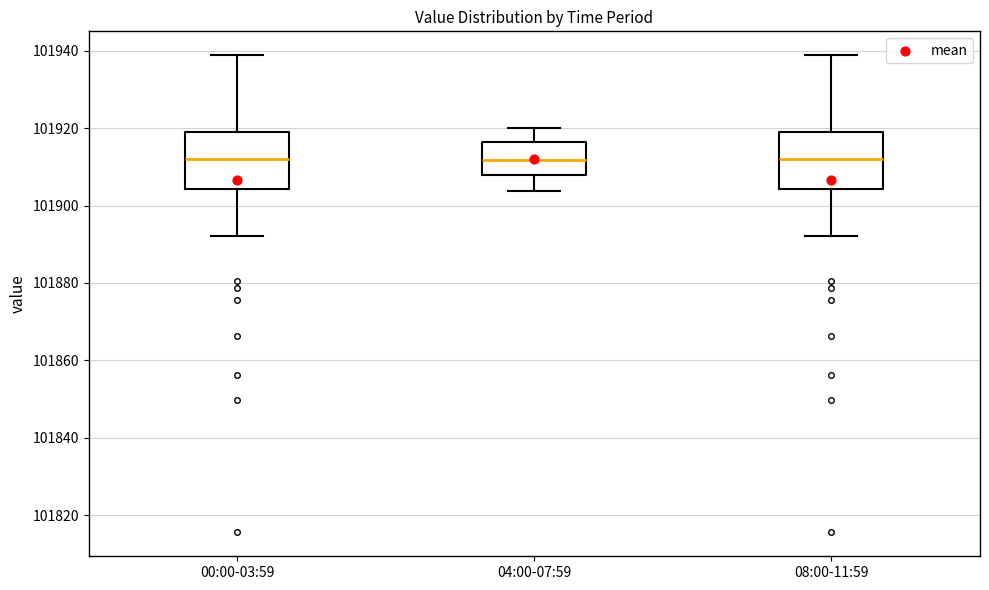

Reading left to right, read every box against the y-axis: the position of its median line, the range the box covers, and the ends of its whiskers. The values are not printed on the chart, so give them approximately, as read against the axis.

00:00-03:59: median 101912, box 101904 to 101920, whiskers 101892 to 101938
04:00-07:59: median 101912, box 101908 to 101916, whiskers 101904 to 101920
08:00-11:59: median 101912, box 101904 to 101920, whiskers 101892 to 101938